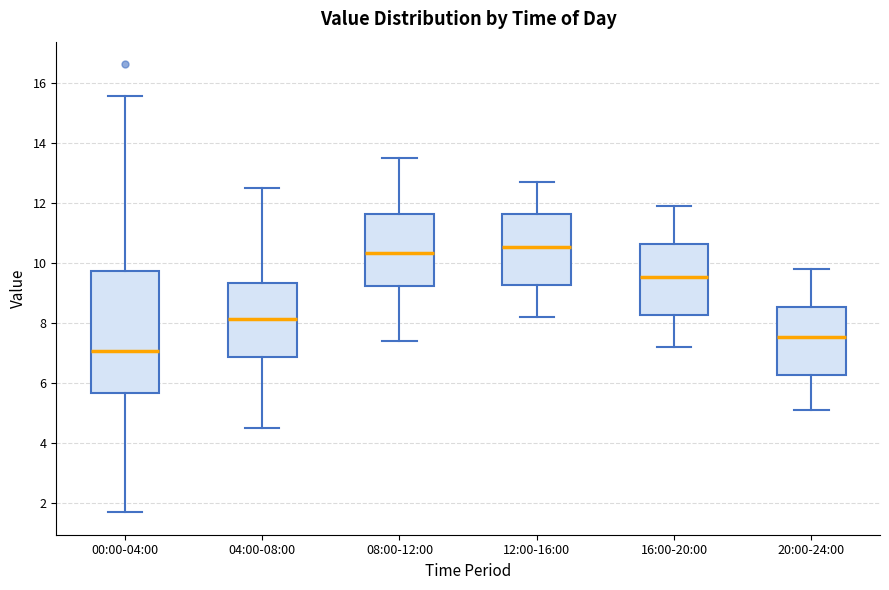

Reading left to right, read every box against the y-axis: the position of its median line, the range the box covers, and the ends of its whiskers. The values are not printed on the chart, so give them approximately, as read against the axis.

00:00-04:00: median 7.0, box 5.6 to 9.8, whiskers 1.8 to 15.6
04:00-08:00: median 8.2, box 6.8 to 9.4, whiskers 4.6 to 12.6
08:00-12:00: median 10.4, box 9.2 to 11.6, whiskers 7.4 to 13.6
12:00-16:00: median 10.6, box 9.2 to 11.6, whiskers 8.2 to 12.8
16:00-20:00: median 9.6, box 8.2 to 10.6, whiskers 7.2 to 12.0
20:00-24:00: median 7.6, box 6.2 to 8.6, whiskers 5.2 to 9.8